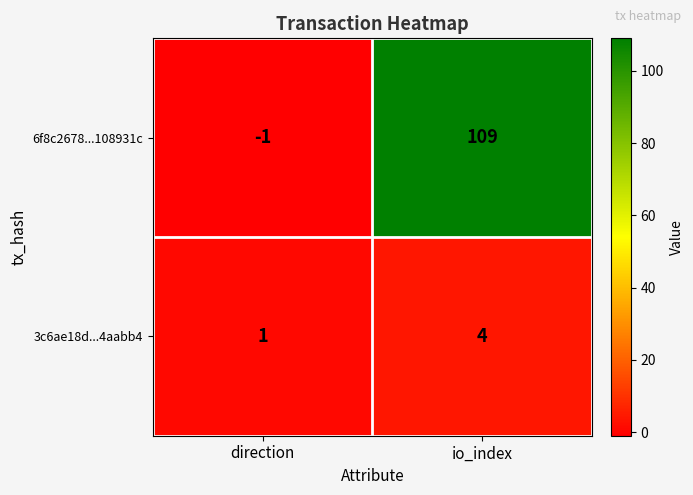

What is the average value of the 6f8c2678...108931c series?

54